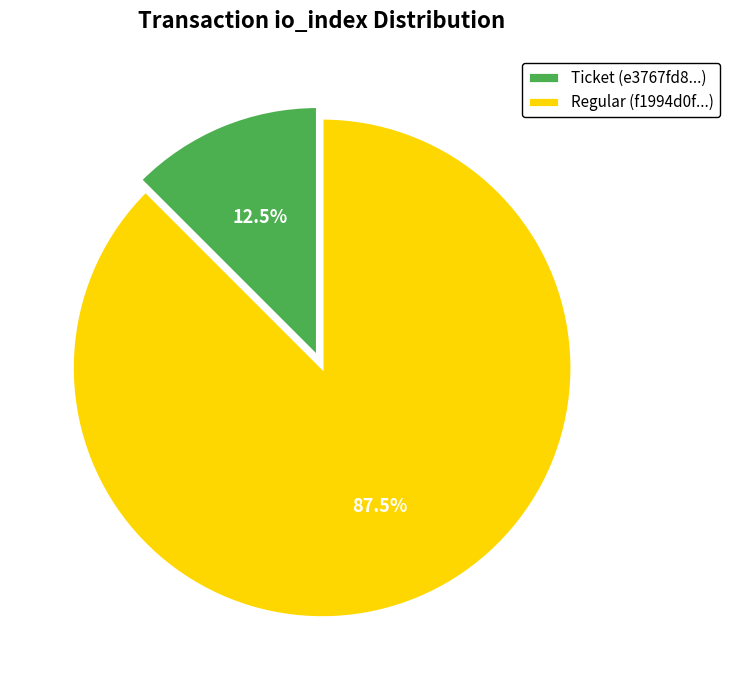

What is the total percentage of Regular and Ticket?

100.0%